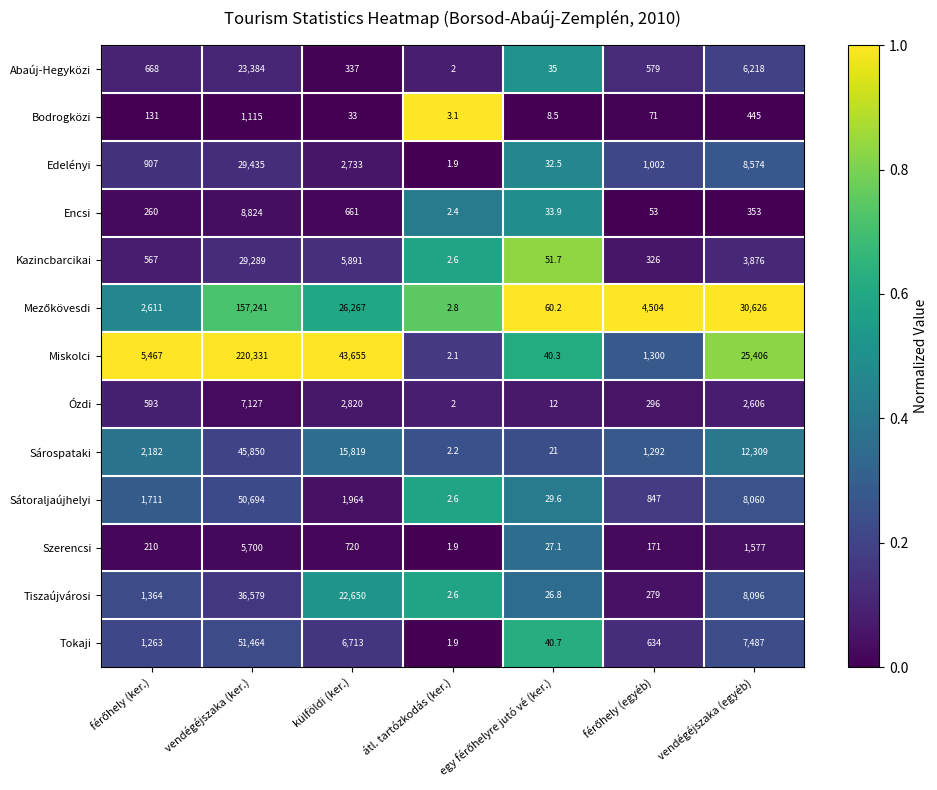

Which series has the largest total across all categories?

Miskolci